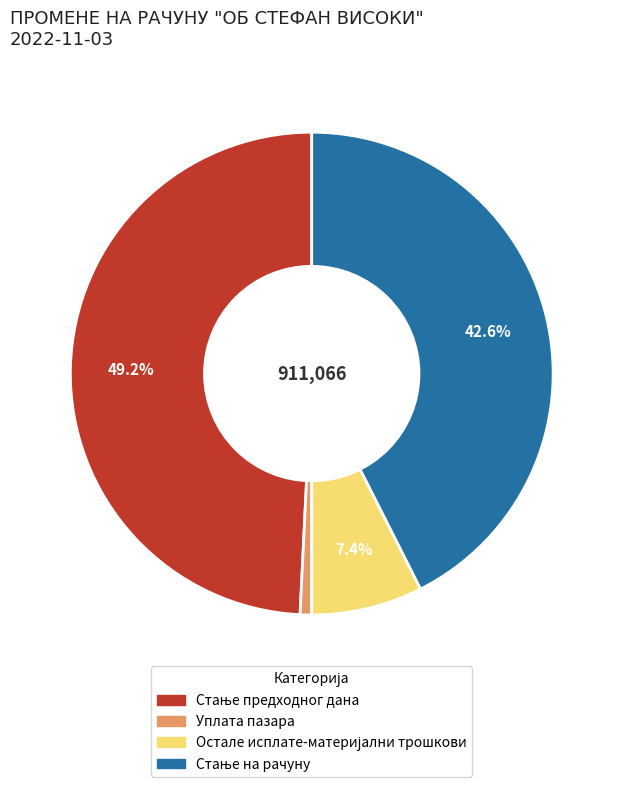

To the nearest percent, what is the difference between the largest and smallest slice percentages?

48%